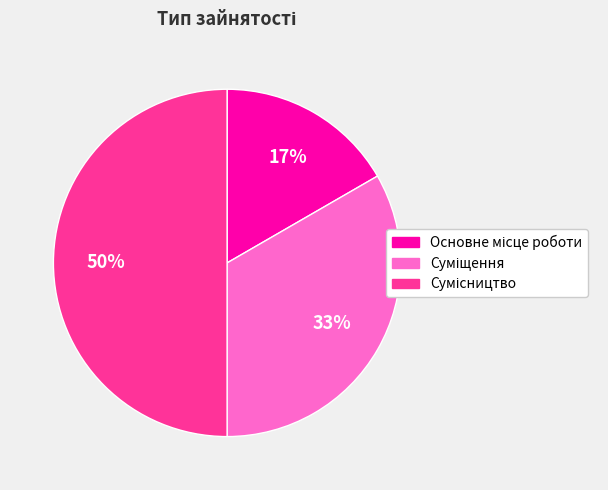

To the nearest percent, what is the difference between the largest and smallest slice percentages?

33%